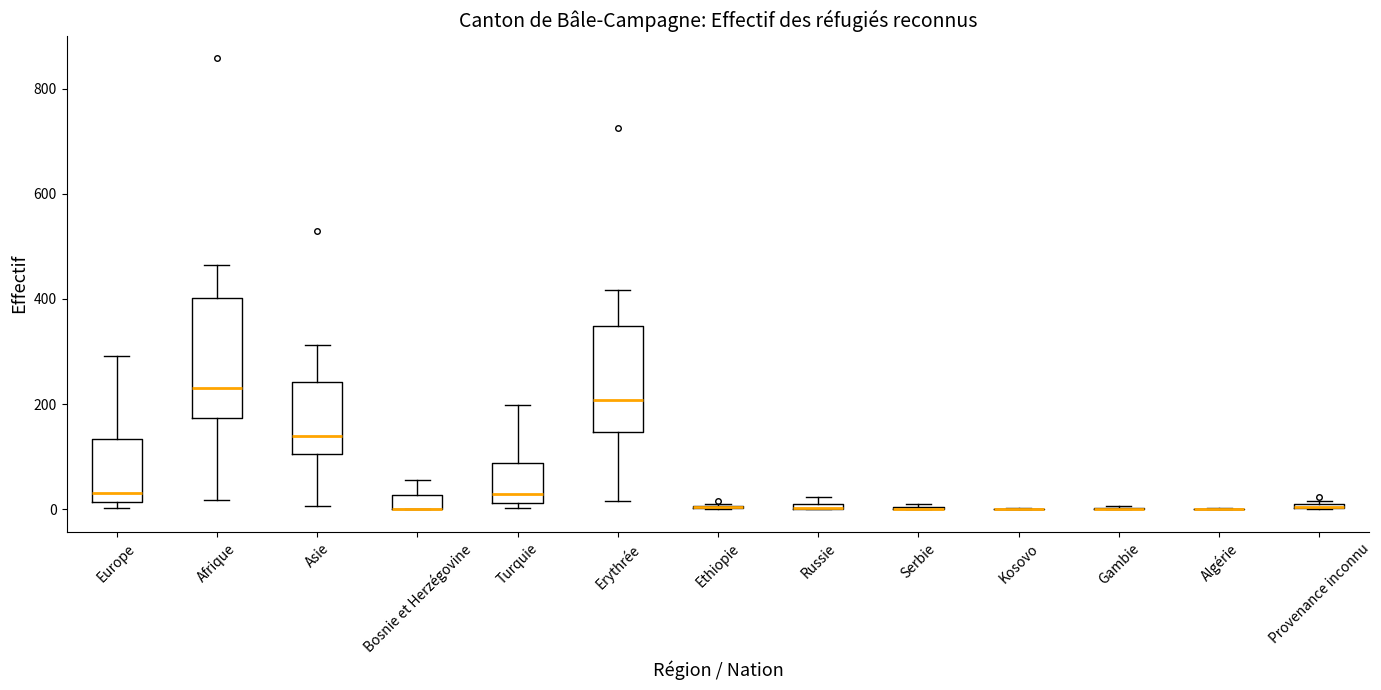

Where is the lower edge of the box for Erythrée on the y-axis? The values are not printed on the chart, so give them approximately, as read against the axis.

140